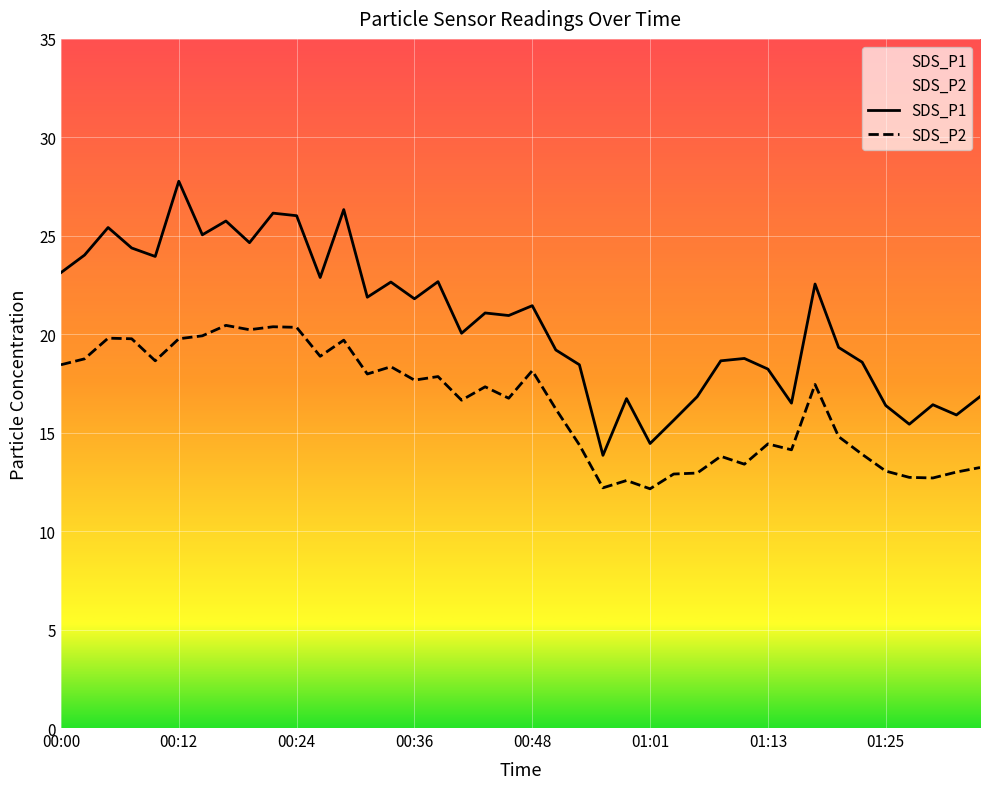

Rank the series by their maximum value, from lowest to highest.

SDS_P2, SDS_P1